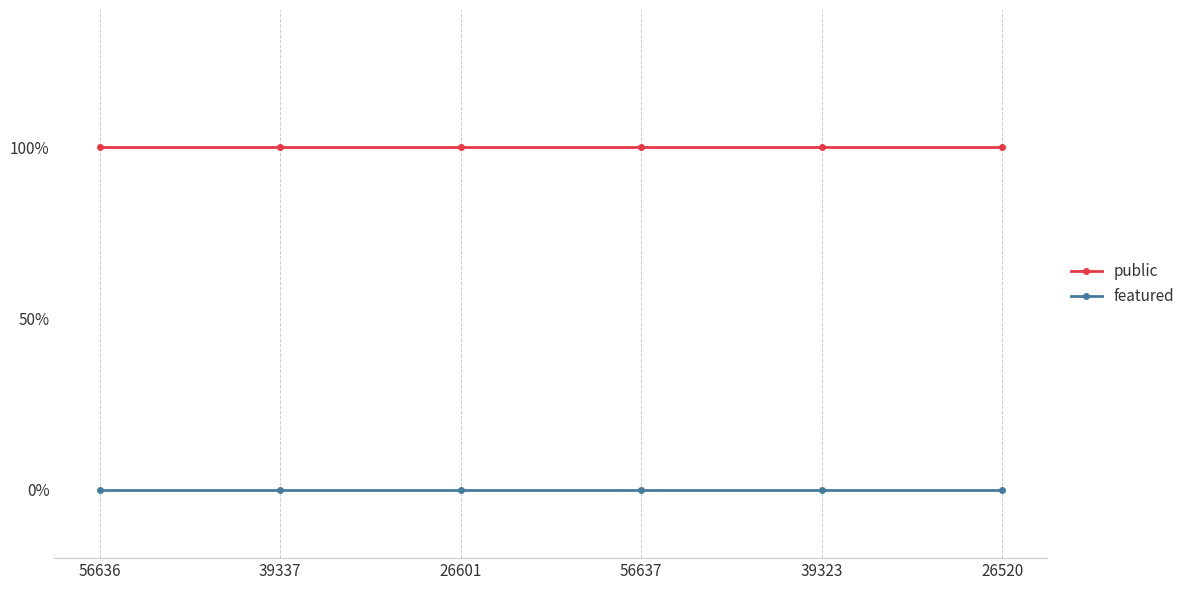

What are all the series names shown in the legend?

public, featured